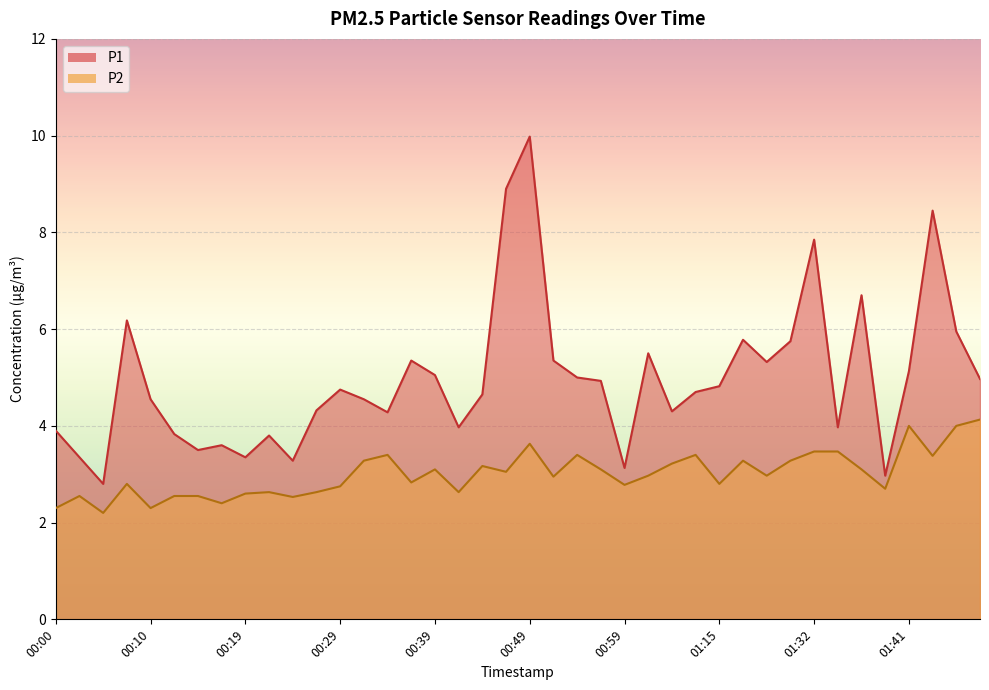

What is the average value of the P1 series?

5.0